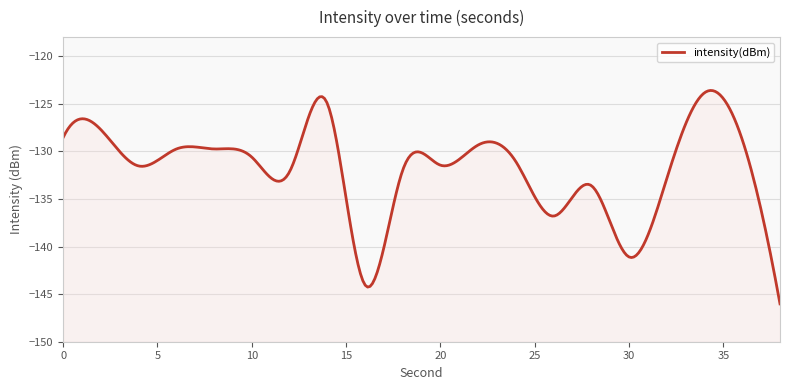

Which label corresponds to the largest value in the chart?

34